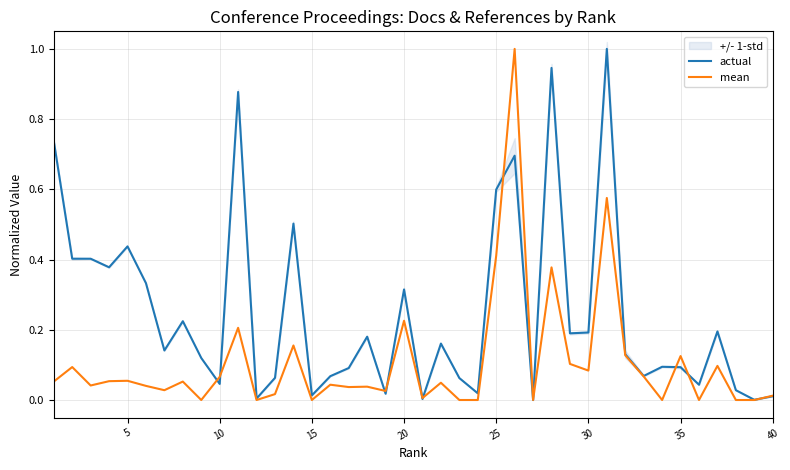

True or false: actual has a value of 0.1 at 20.

False